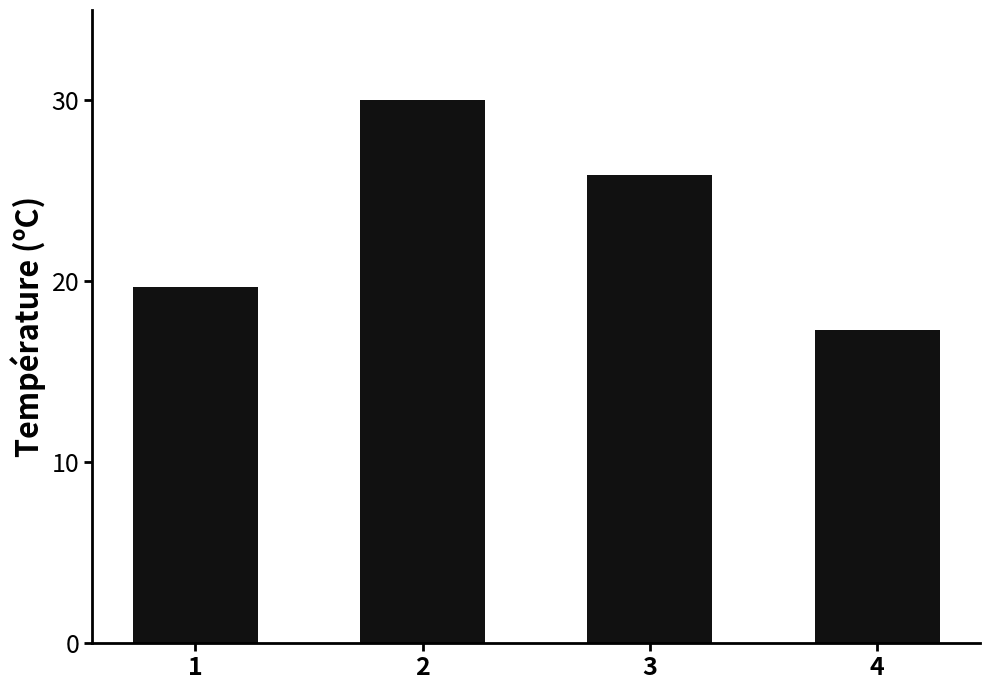

What is the average value?

23.2